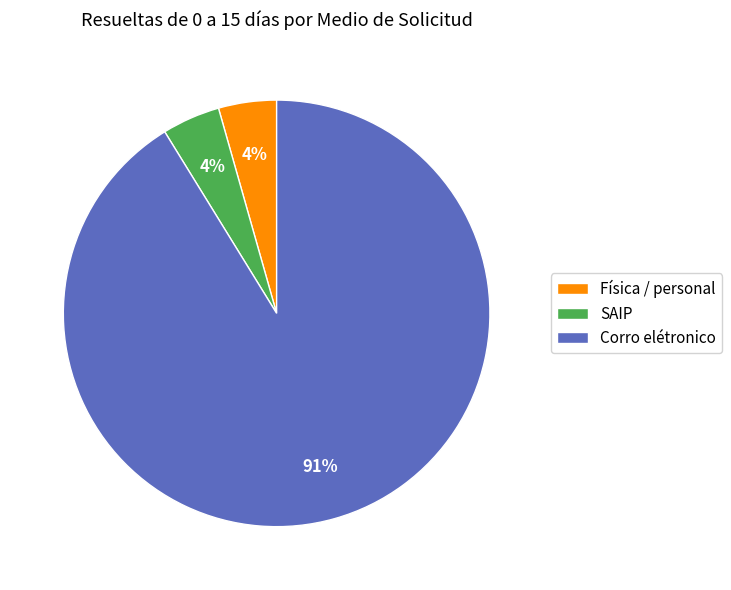

To the nearest percent, what is the combined percentage of Corro elétronico and SAIP?

96%